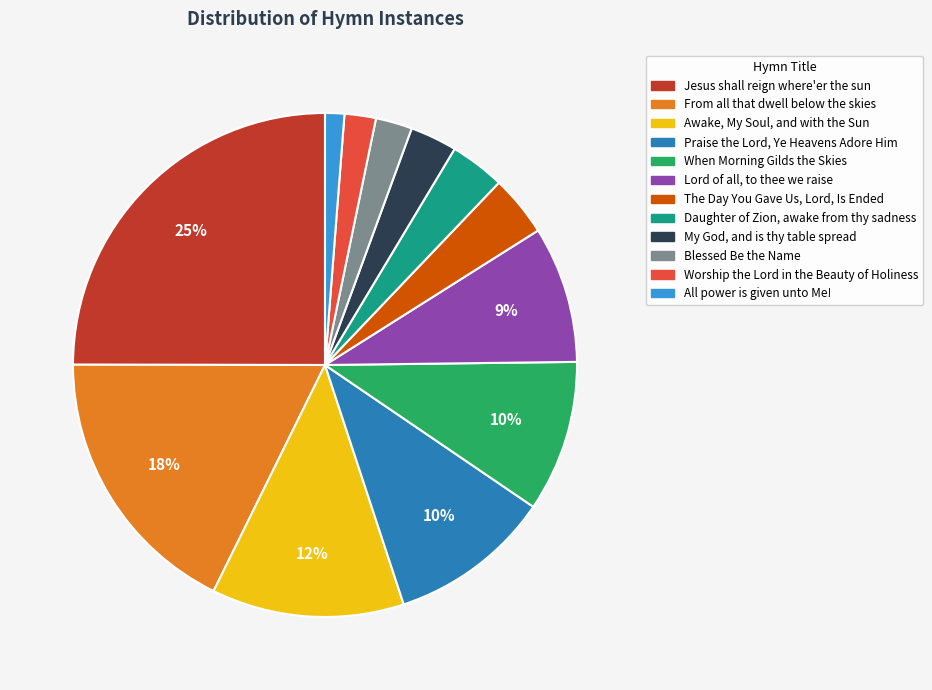

Is the sum of When Morning Gilds the Skies and Awake, My Soul, and with the Sun greater than half?

No